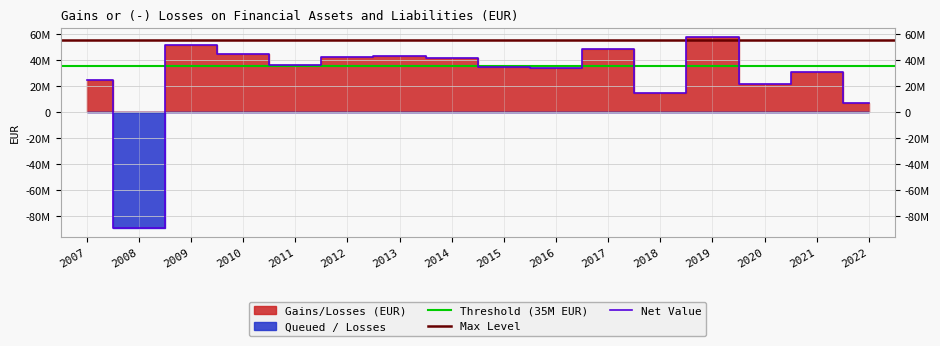

The value at 2008 is -36249436.7. True or false?

False